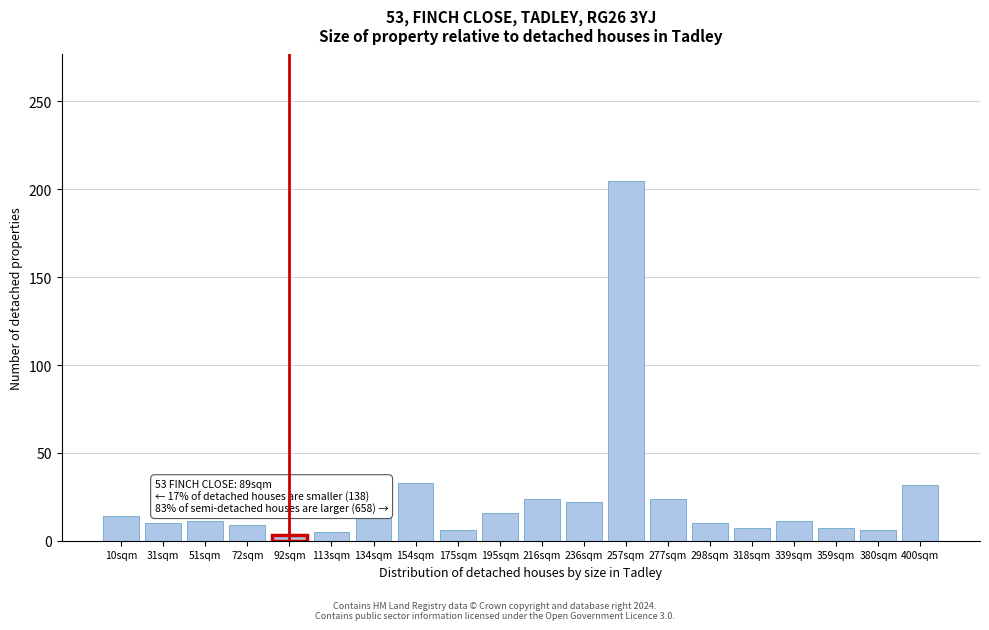

What is the label of the 17th bar from the left?

339sqm